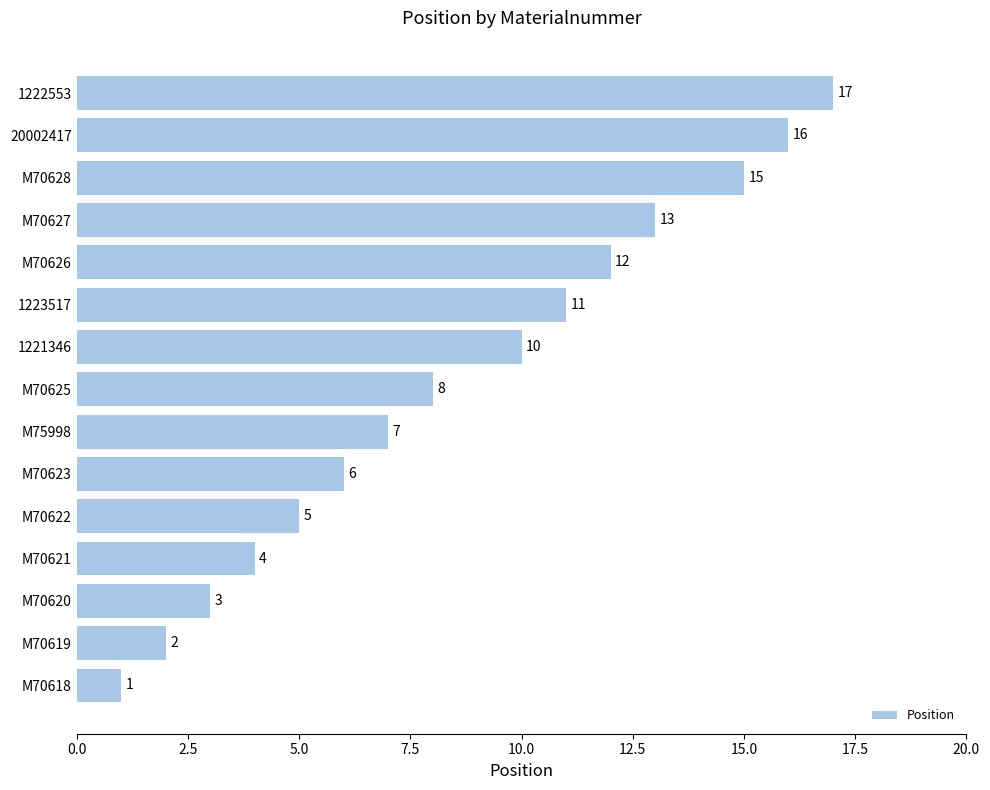

Read the value at M70621, to the nearest 5.

5